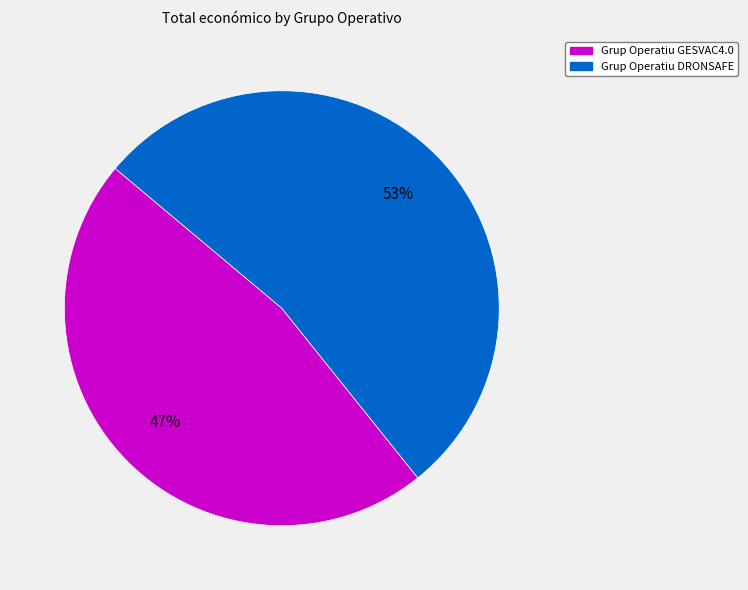

Between Grup Operatiu GESVAC4.0 and Grup Operatiu DRONSAFE, which is larger?

Grup Operatiu DRONSAFE